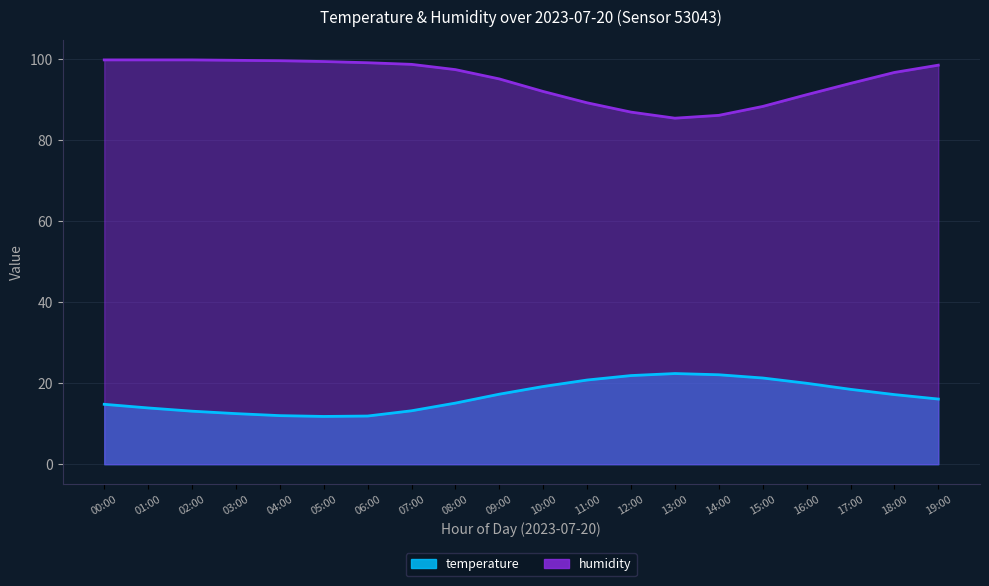

What is the difference between the maximum and second lowest values in the humidity series?

13.7